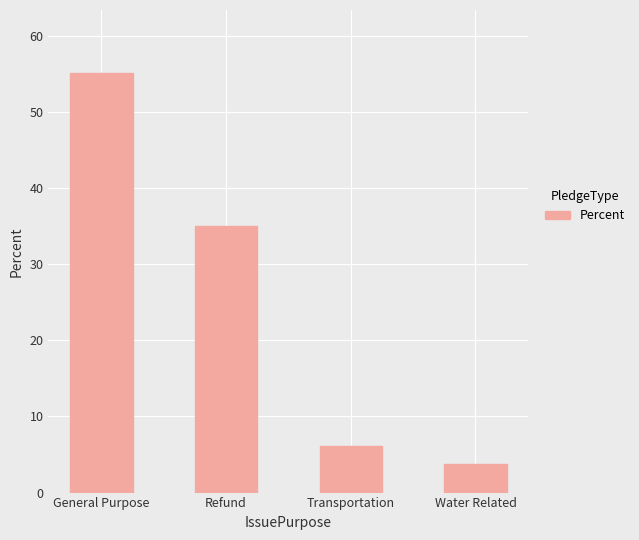

Where is the data nearest to the value 29?

Refund